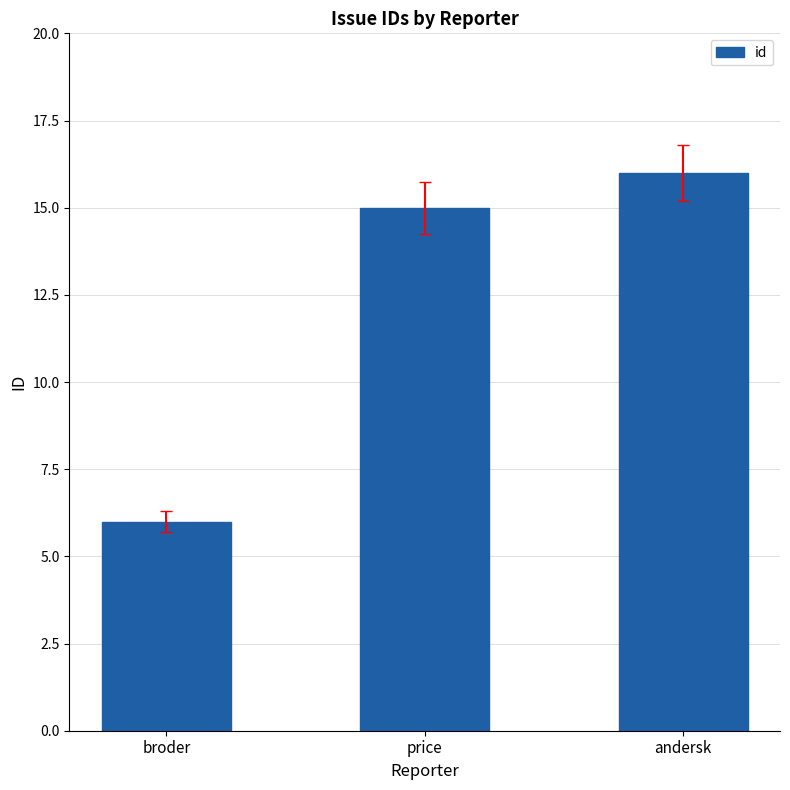

Reading right to left, transcribe all the data shown in this chart.

andersk=16	price=15	broder=6